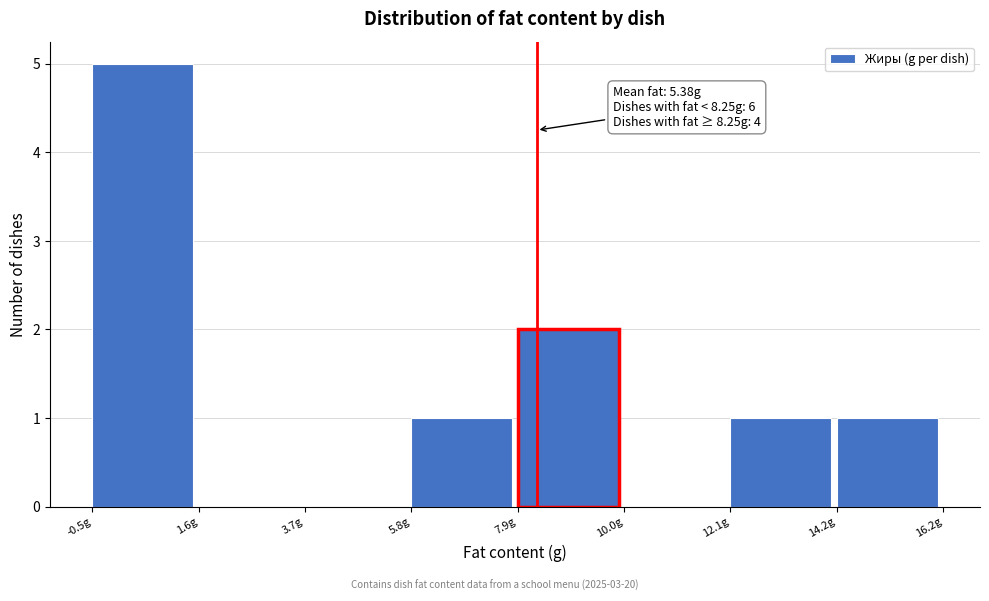

Which range on the x-axis has the tallest bar?

-0.5 to 1.5